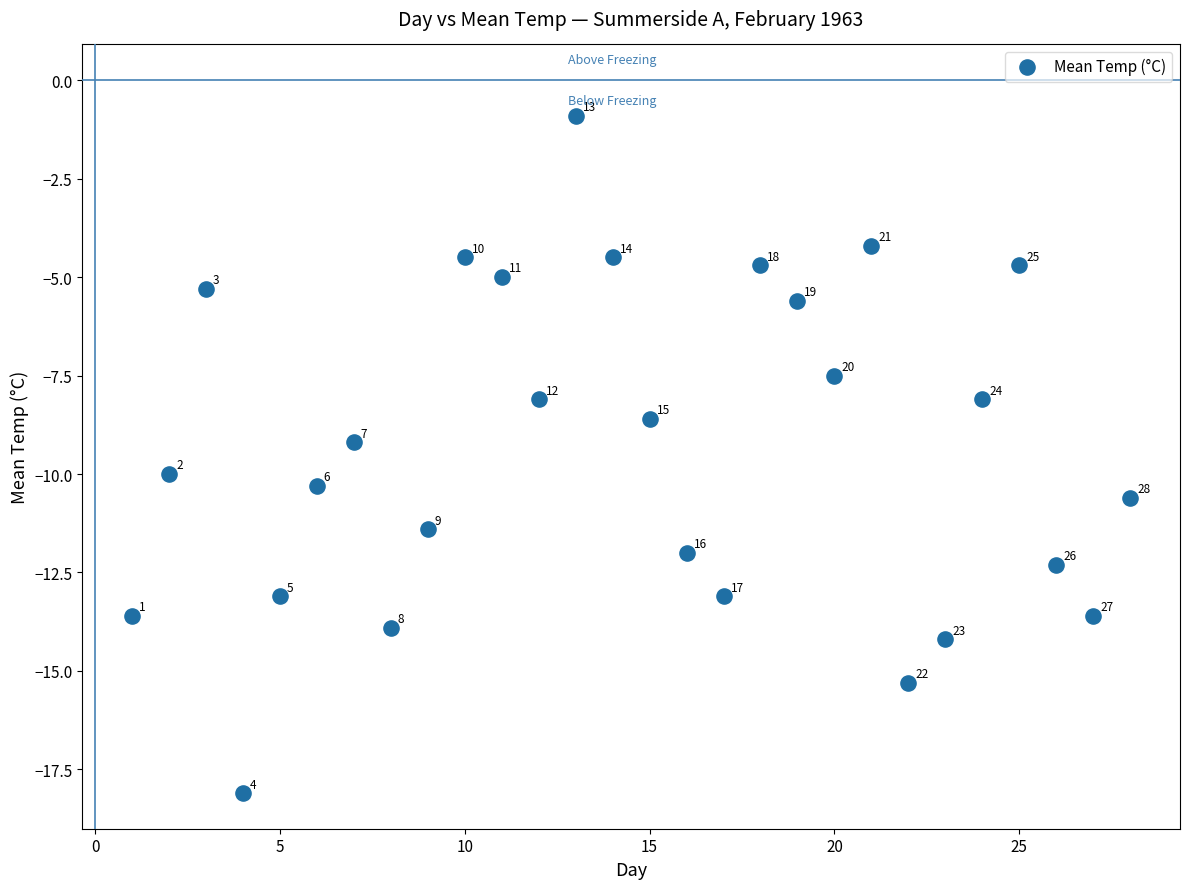

What is the range of Y values (max minus min)?

17.2